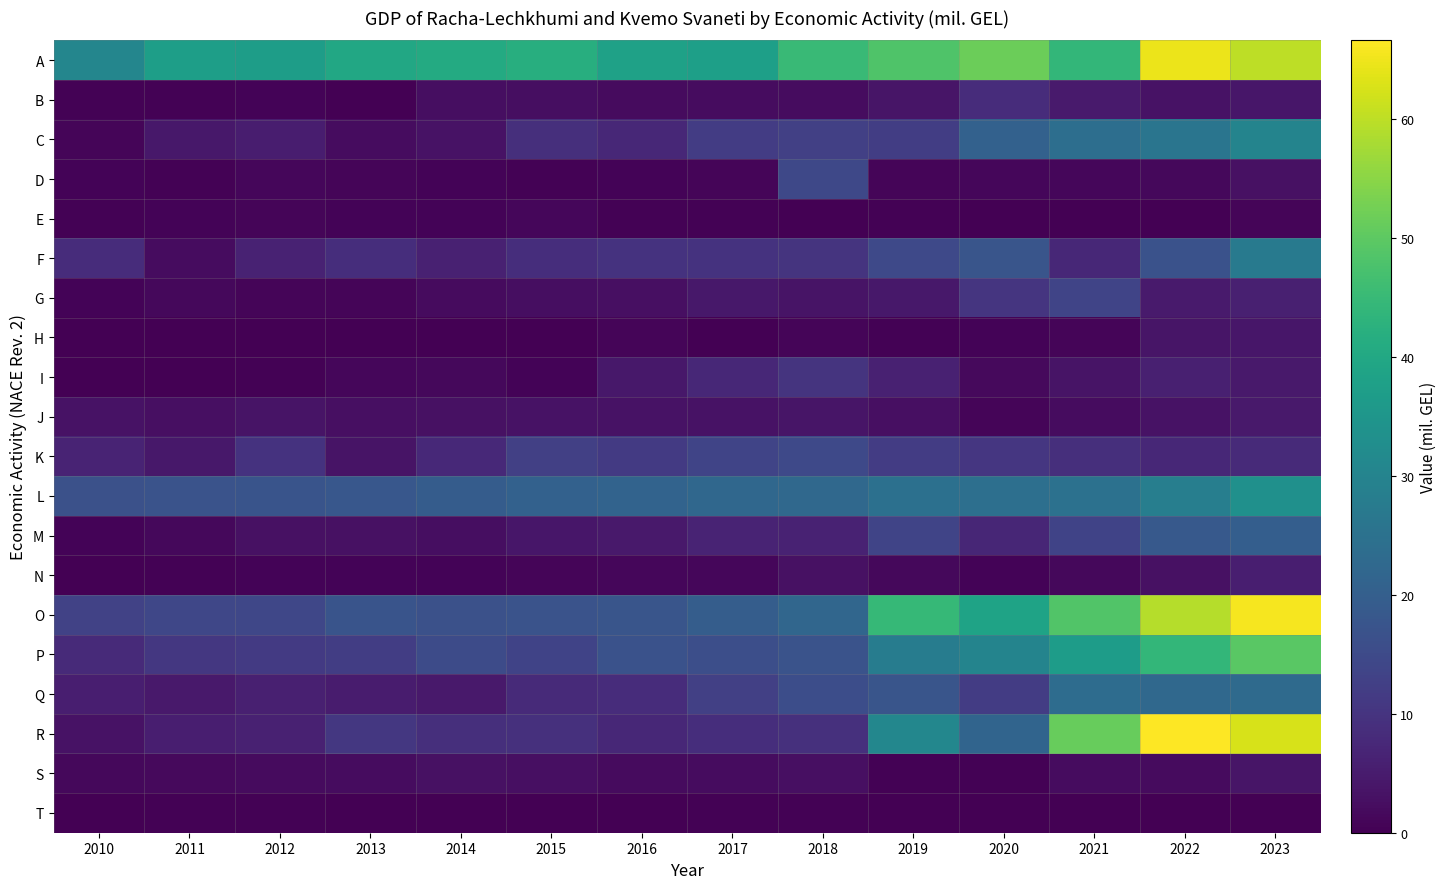

How many data points does each series have?

14